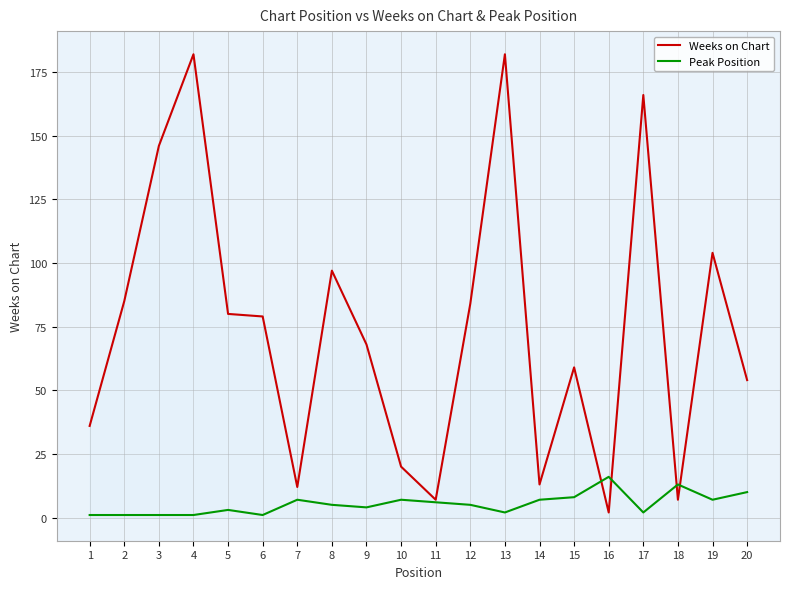

Is it true that Peak Position equals 7 at 14?

True